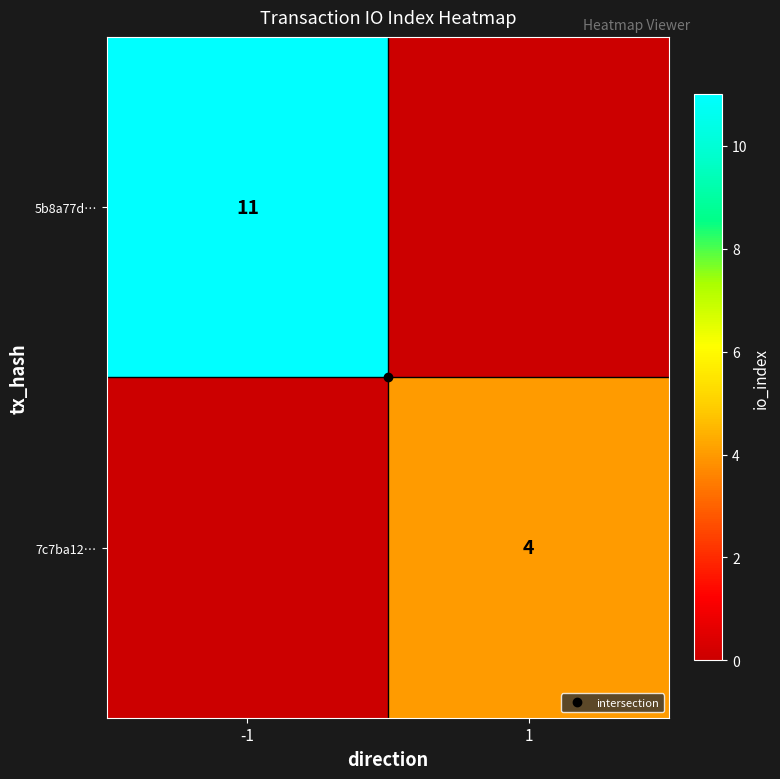

What is the sum of the 5b8a77d… values at -1 and 1?

11